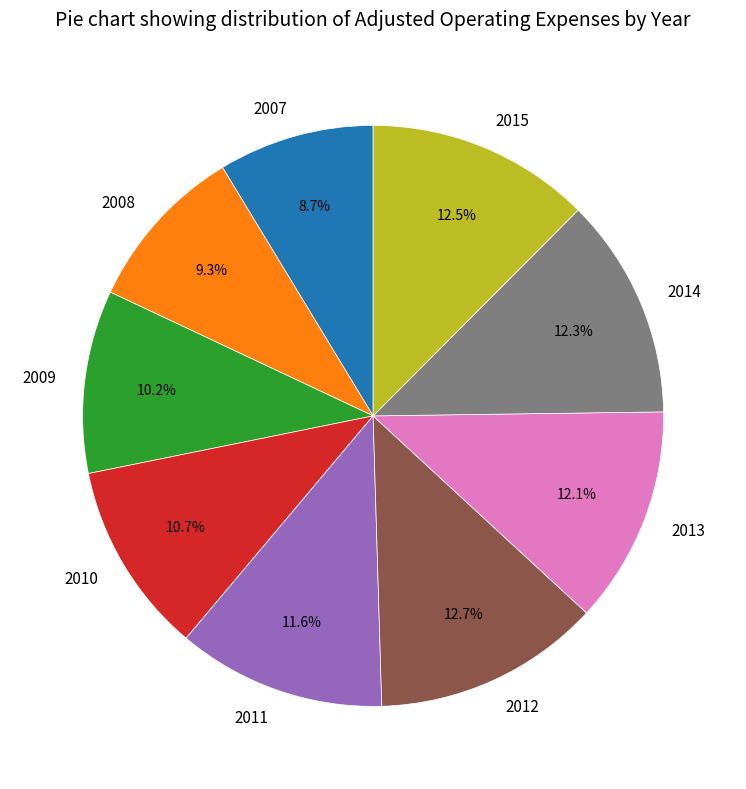

Count the number of slices in the pie.

9